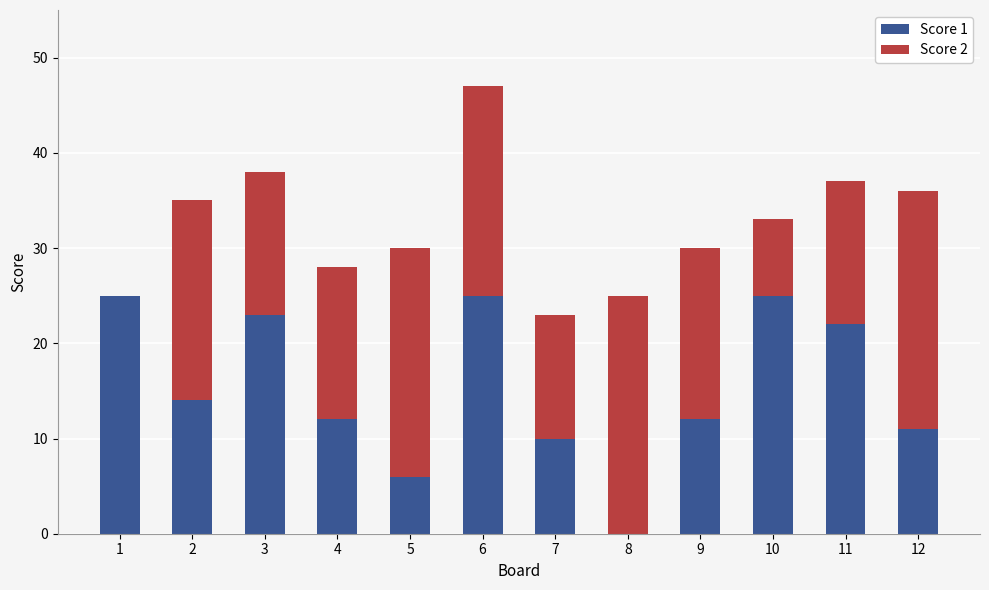

What is the sum of all Score 1 values?

185